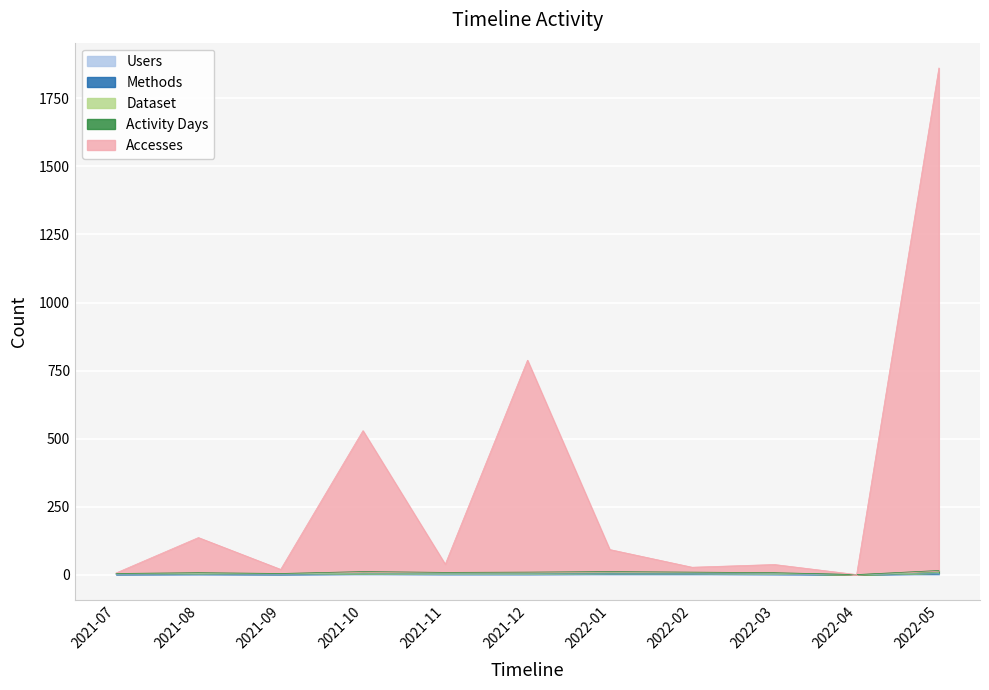

Between 2022-03 and 2022-05, which series saw the biggest shift?

Accesses